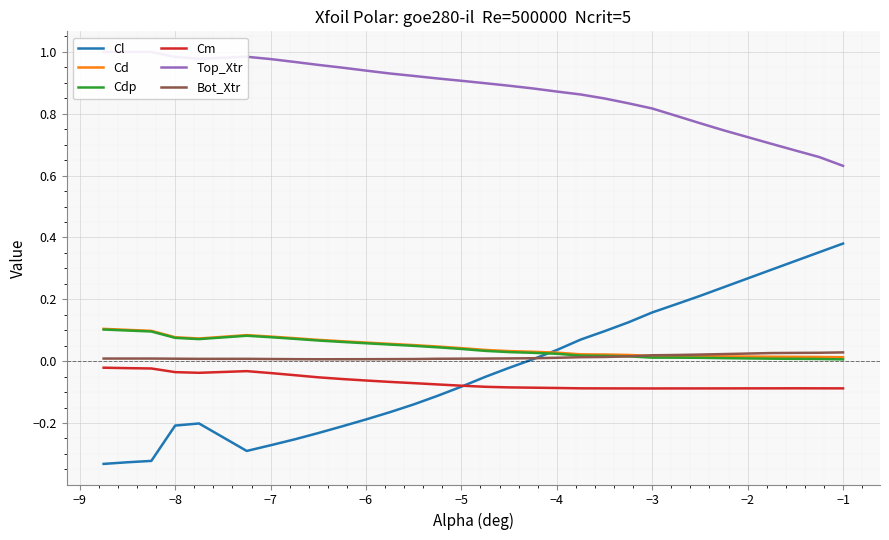

List the series in order of their peak value, highest first.

Top_Xtr, Cl, Cd, Cdp, Bot_Xtr, Cm